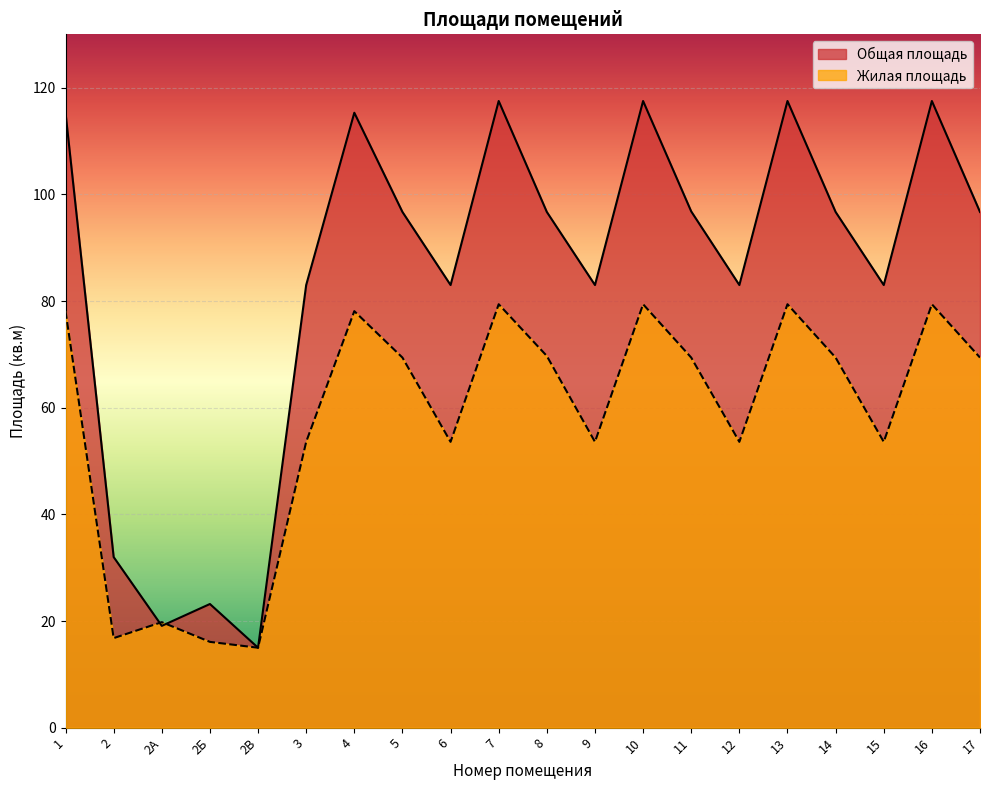

Reading left to right, what are all the values shown in this chart?

Общая площадь: 115.3	32.0	19.1	23.2	15.0	83.0	115.3	96.7	83.0	117.5	96.7	83.0	117.5	96.8	83.0	117.5	96.7	83.0	117.5	96.7
Жилая площадь: 78.1	16.8	19.8	16.1	15.0	53.6	78.1	69.4	53.6	79.4	69.7	53.6	79.4	69.4	53.6	79.4	69.4	53.6	79.4	69.4